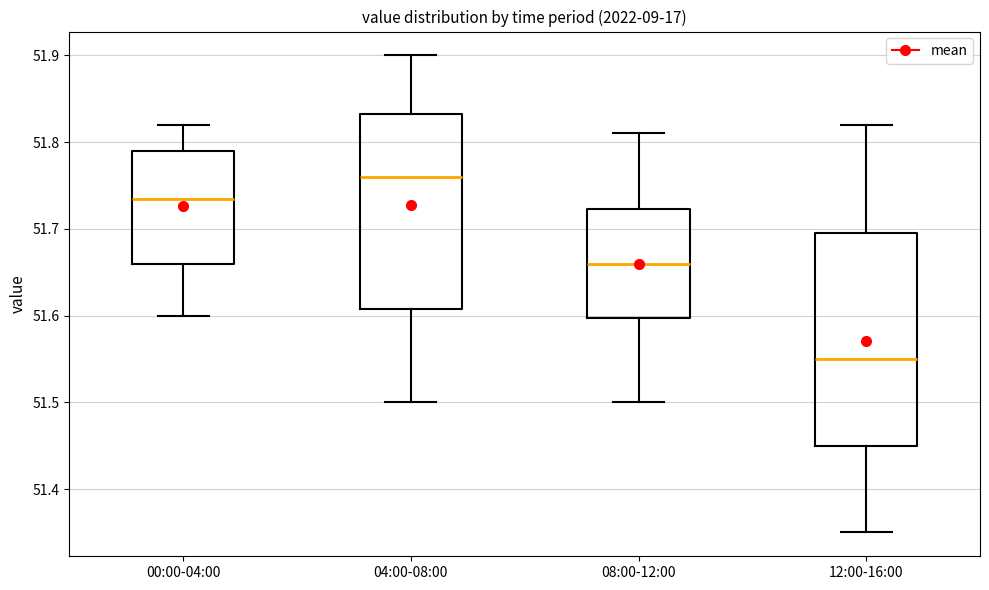

Which box's median line is the lowest?

12:00-16:00